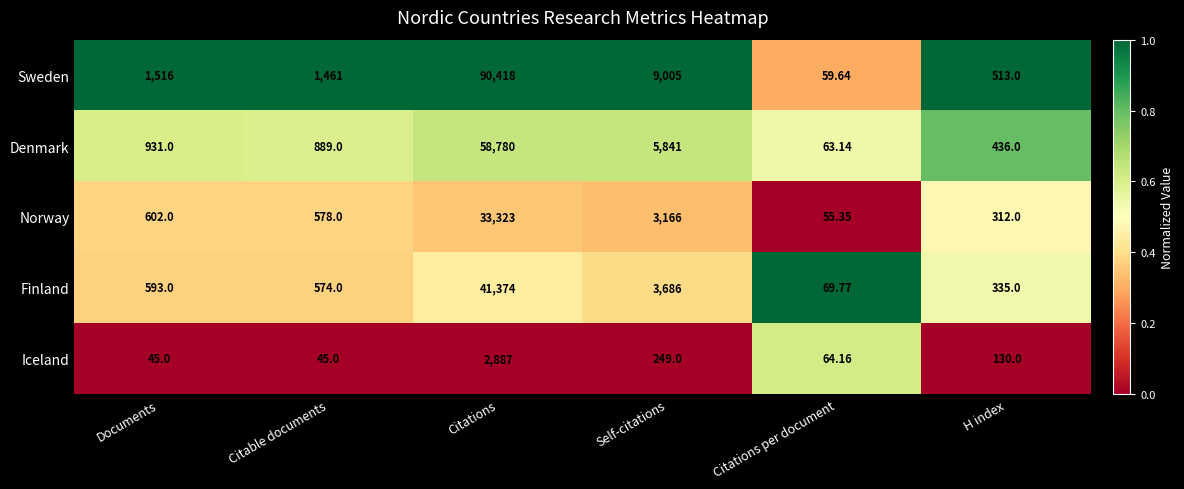

At which label does Norway reach its peak?

Citations